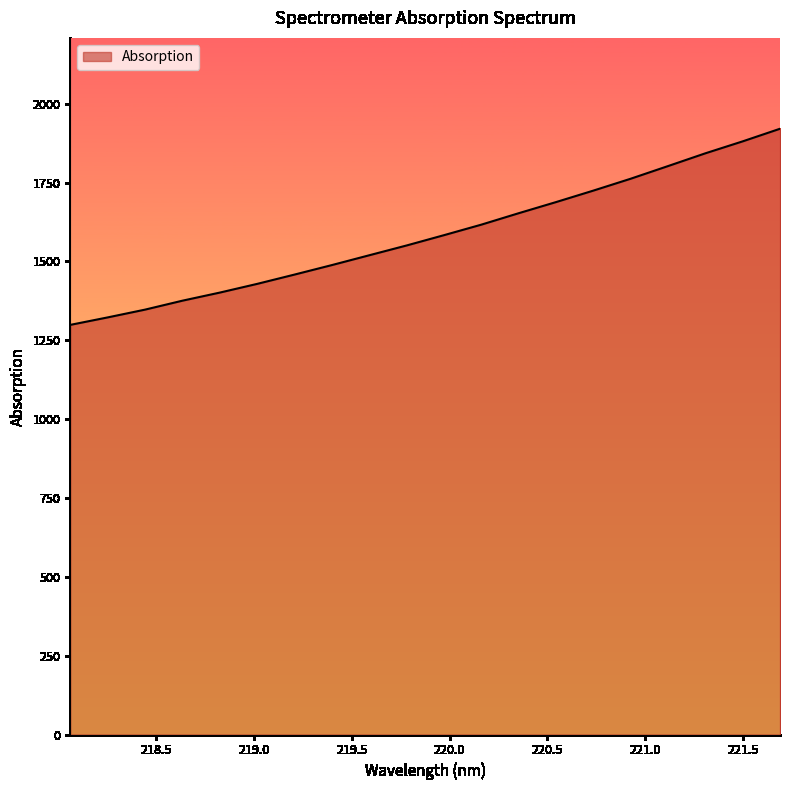

How many lines are shown in the chart?

1